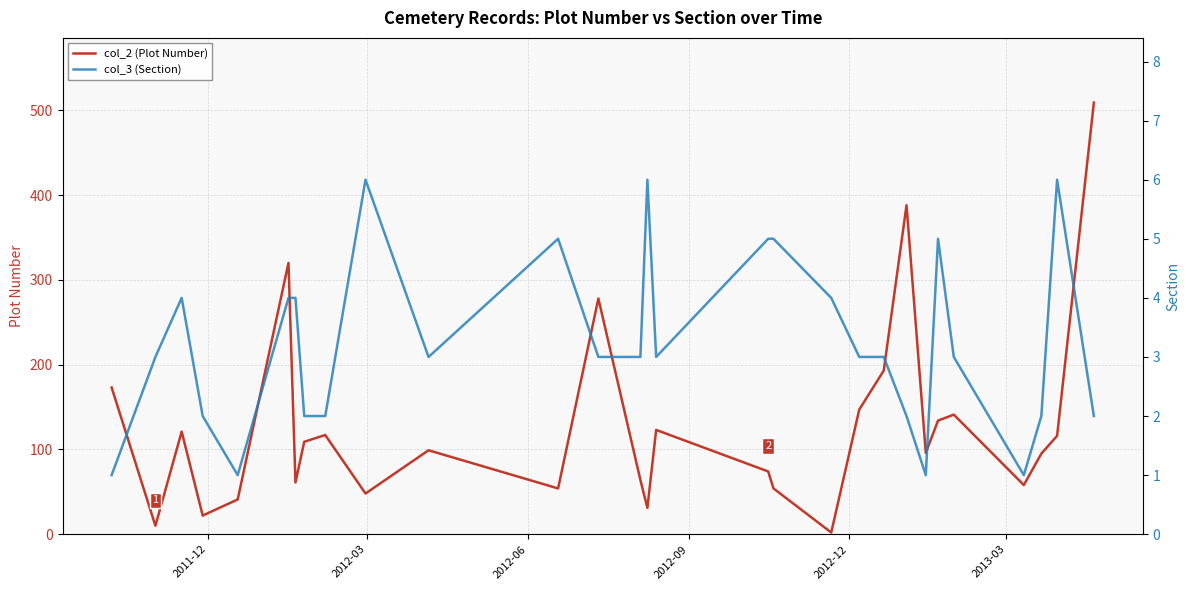

What is the sum of all col_2 (Plot Number) values?

3851